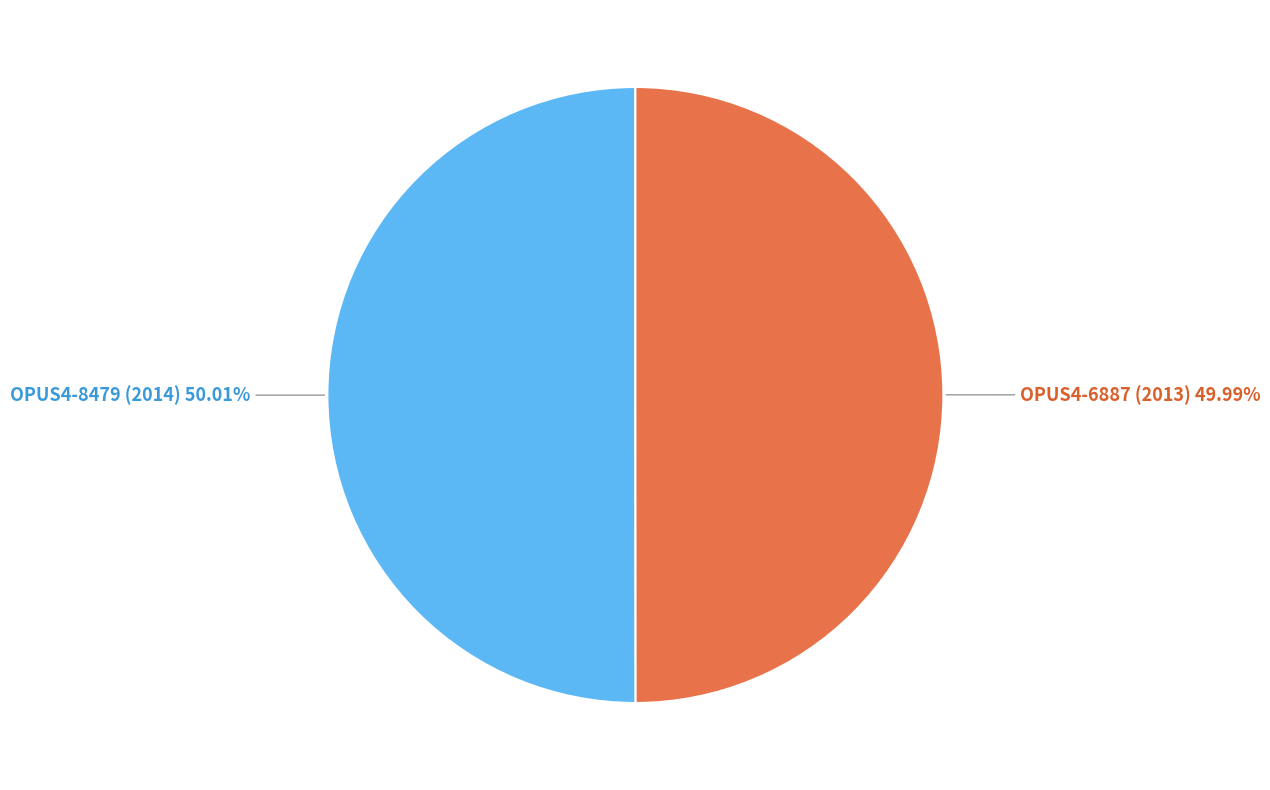

Does any single category account for the majority?

Yes